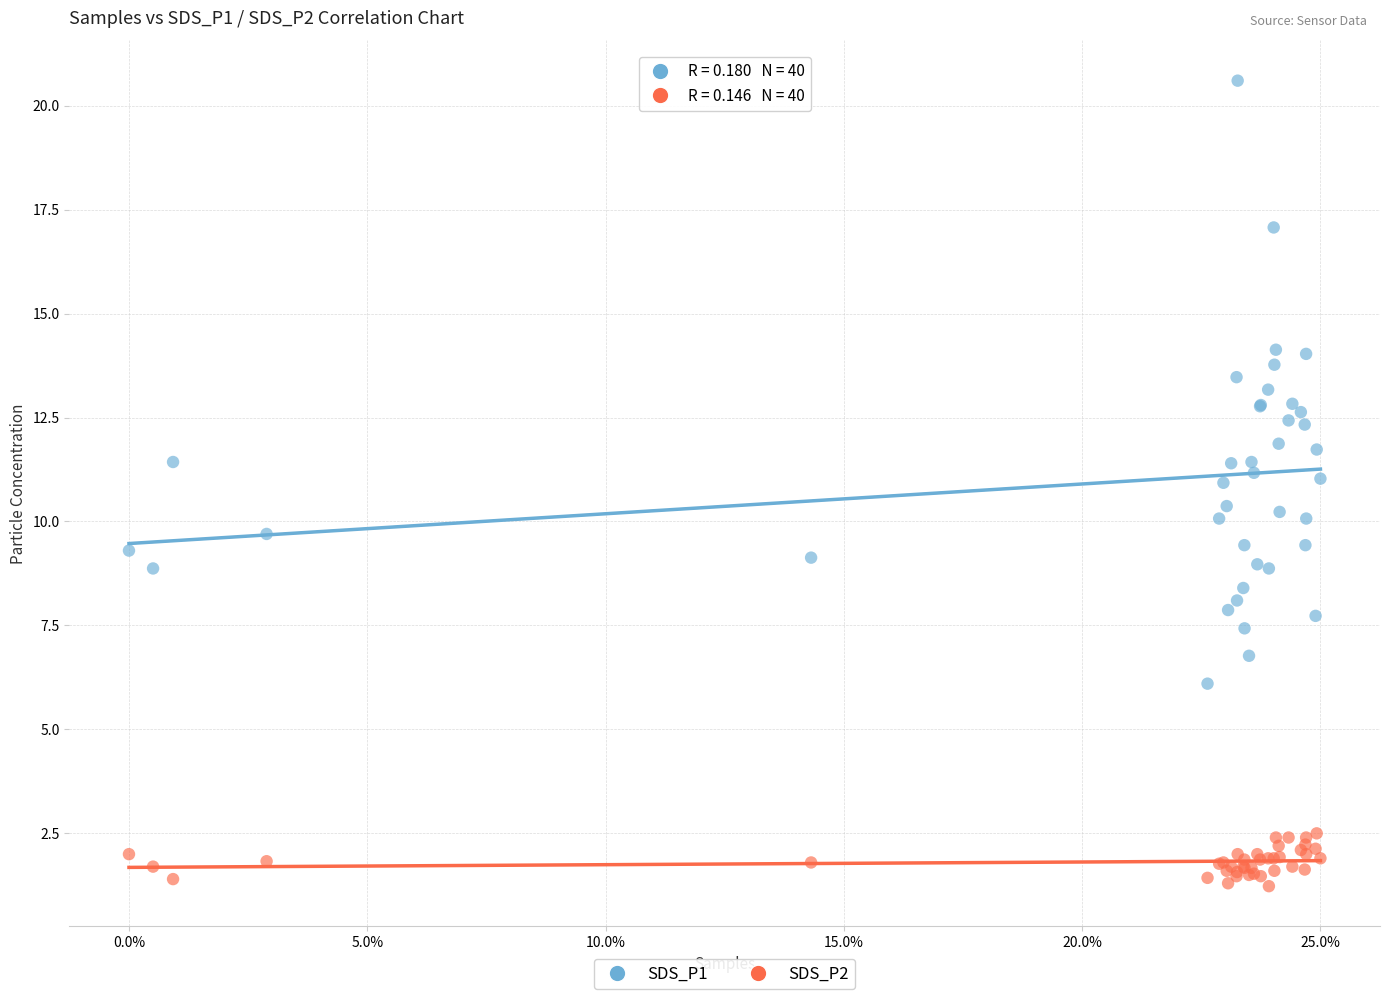

Which series has the widest spread of Y values?

SDS_P1